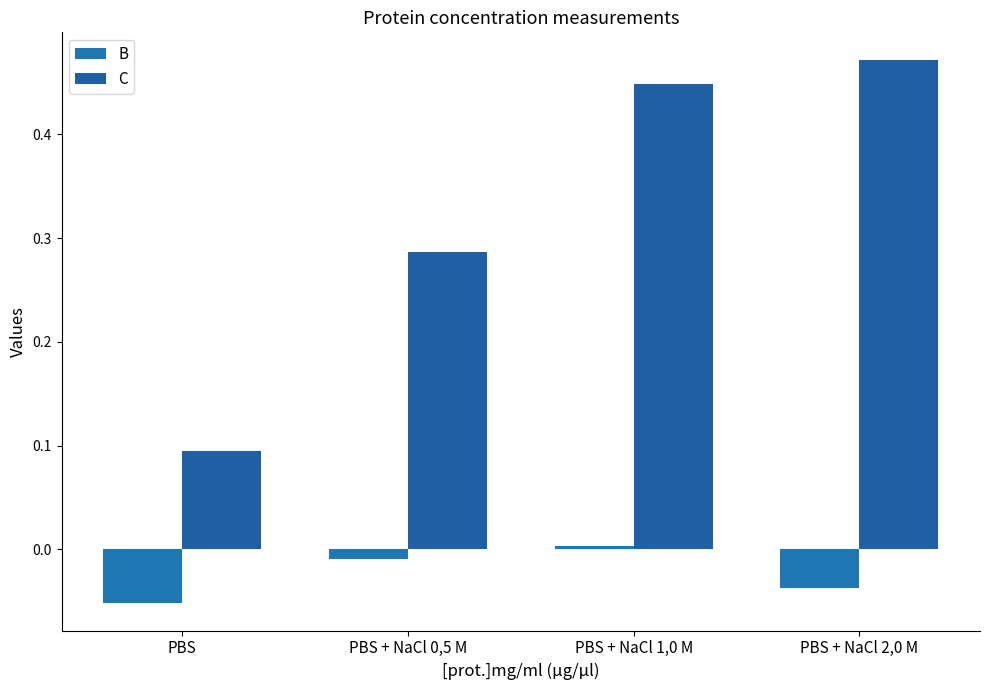

Reading left to right, list all the values displayed in this chart.

B: PBS=-0.1	PBS + NaCl 0,5 M=-0.0	PBS + NaCl 1,0 M=0.0	PBS + NaCl 2,0 M=-0.0
C: PBS=0.1	PBS + NaCl 0,5 M=0.3	PBS + NaCl 1,0 M=0.4	PBS + NaCl 2,0 M=0.5